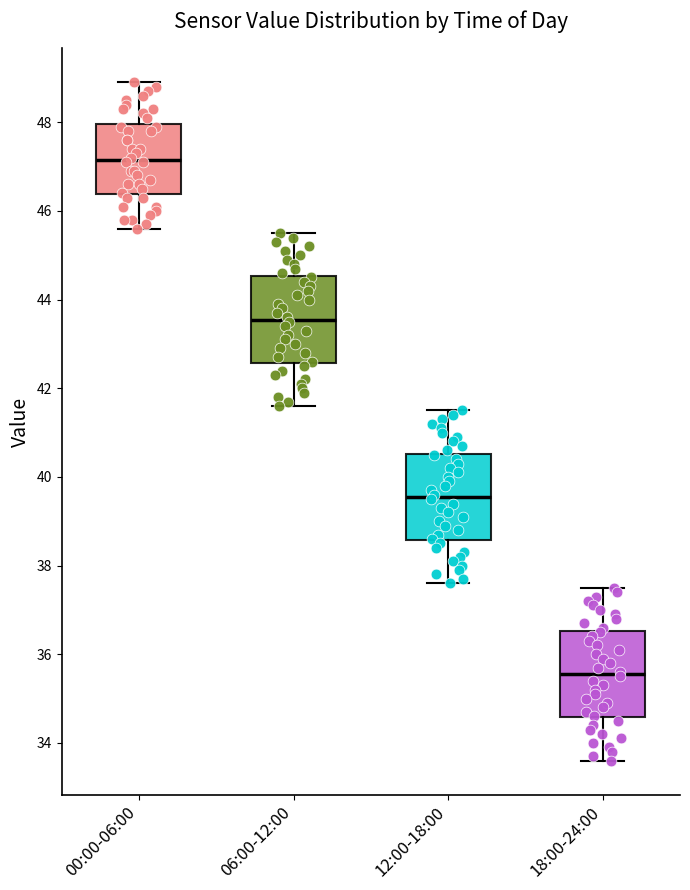

Where is the lower edge of the box for 00:00-06:00 on the y-axis? The values are not printed on the chart, so give them approximately, as read against the axis.

46.4